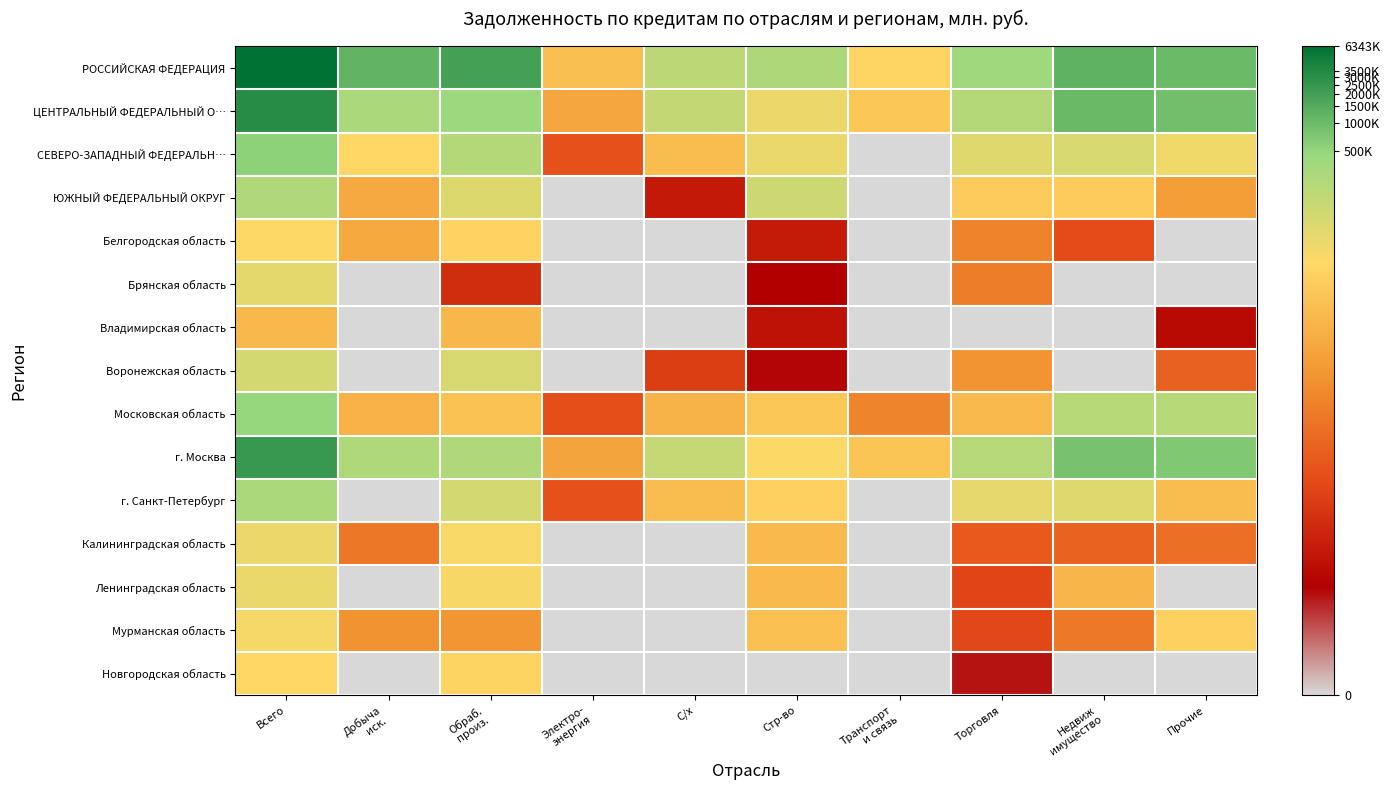

Which series changed the most between Стр-во and Торговля?

Воронежская область